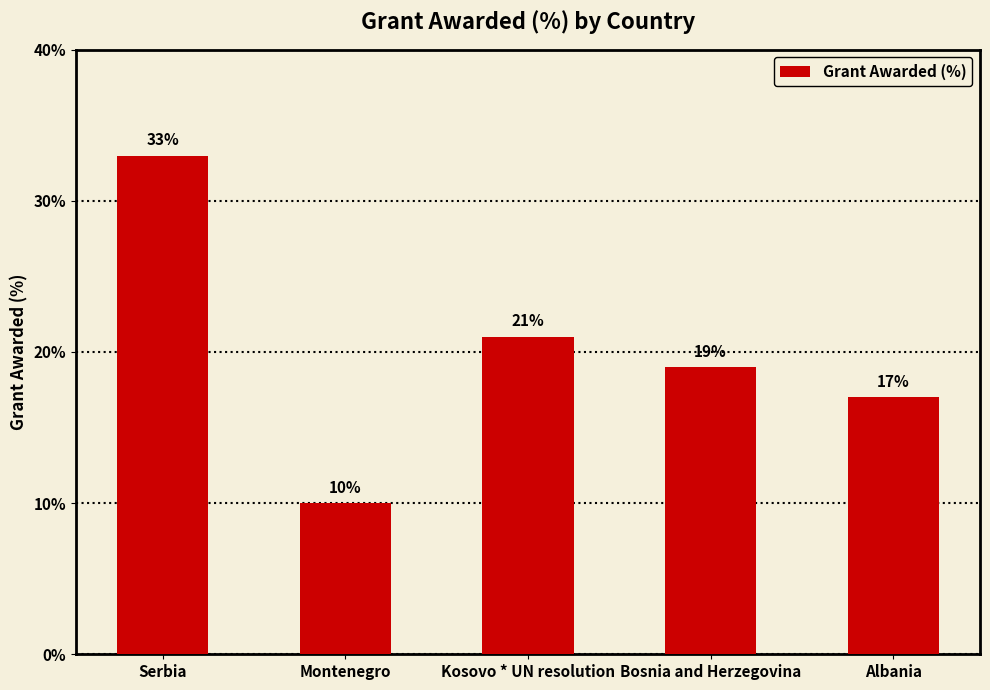

Reading left to right, transcribe all the data shown in this chart.

Serbia=33	Montenegro=10	Kosovo * UN resolution=21	Bosnia and Herzegovina=19	Albania=17